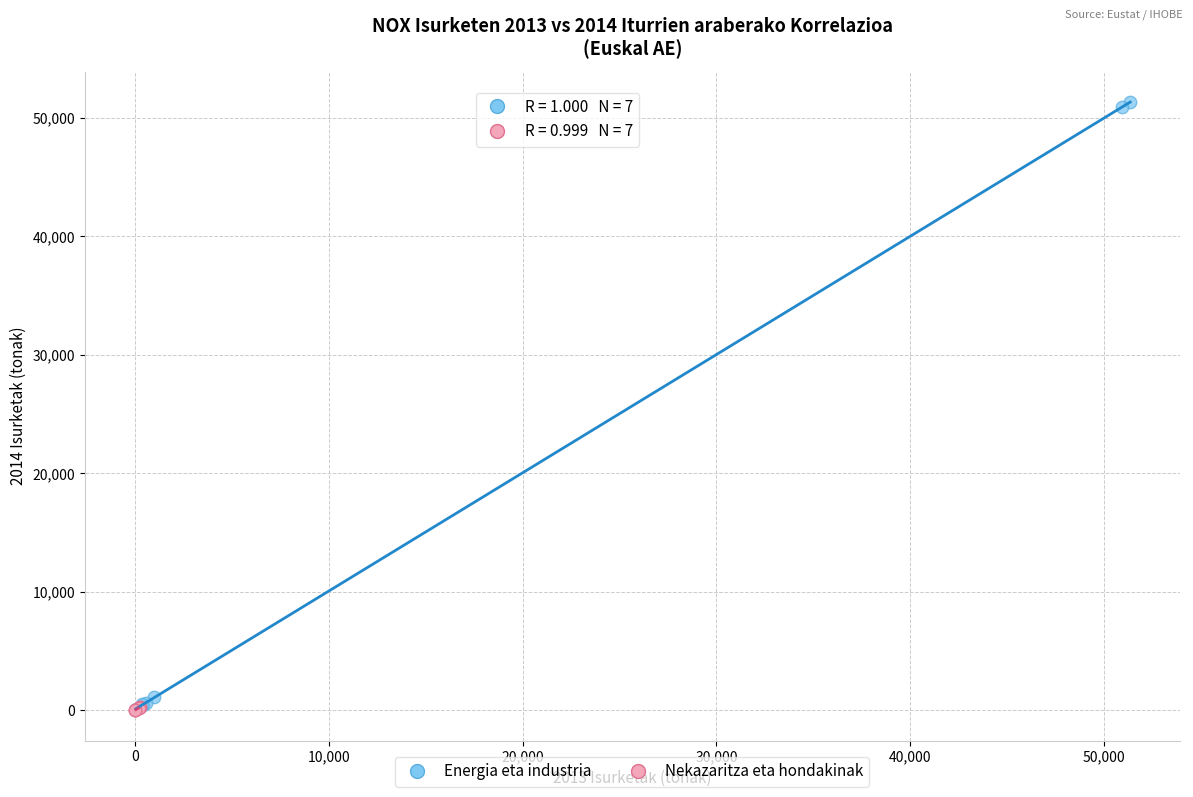

Which series has the widest spread of Y values?

Energia eta industria